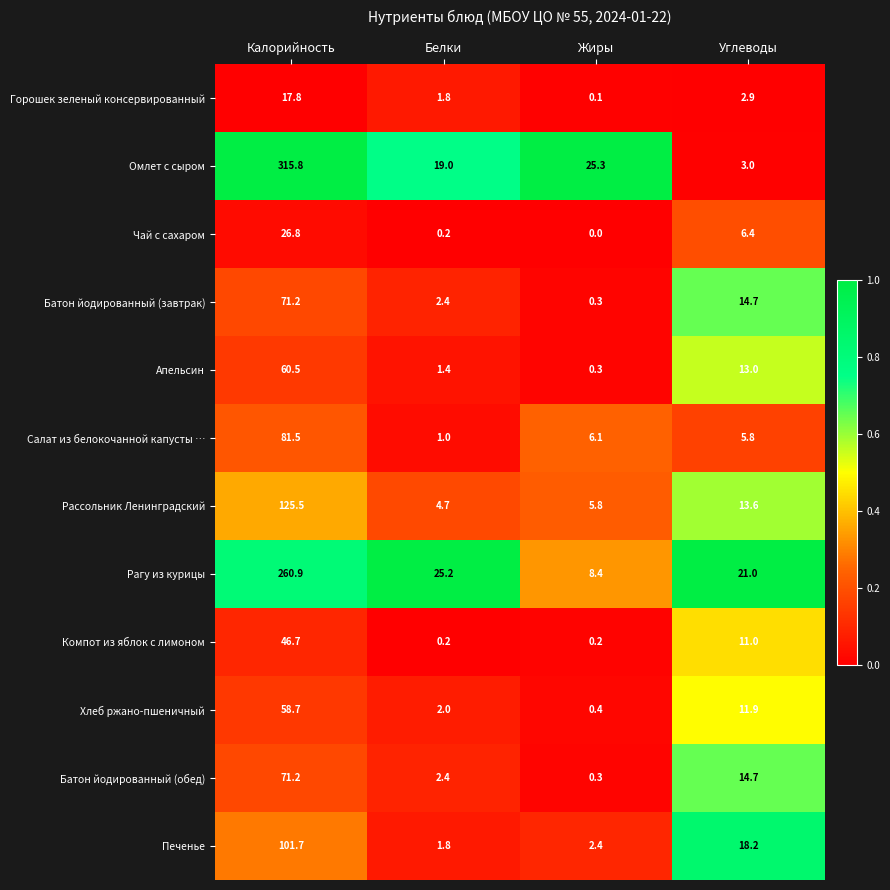

At how many categories does at least one series exceed 0?

4